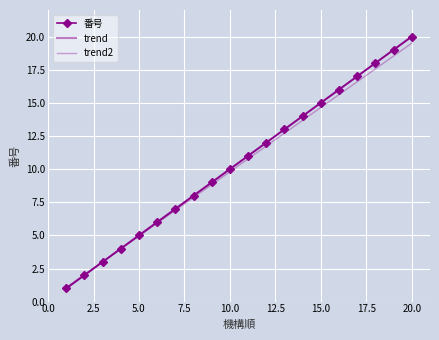

True or false: the data shows 10 at 10.

True